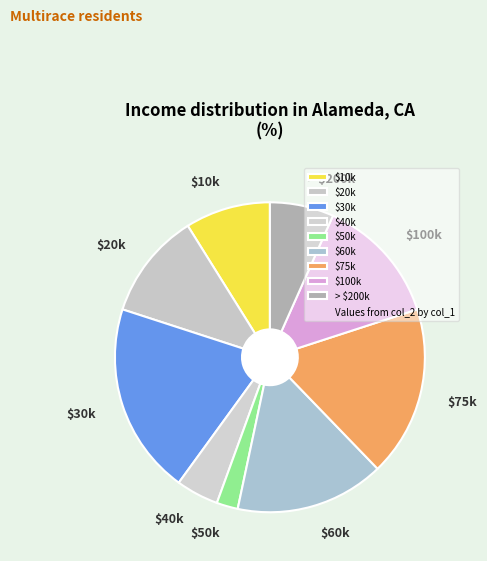

True or false: $100k accounts for 13% of the total.

True